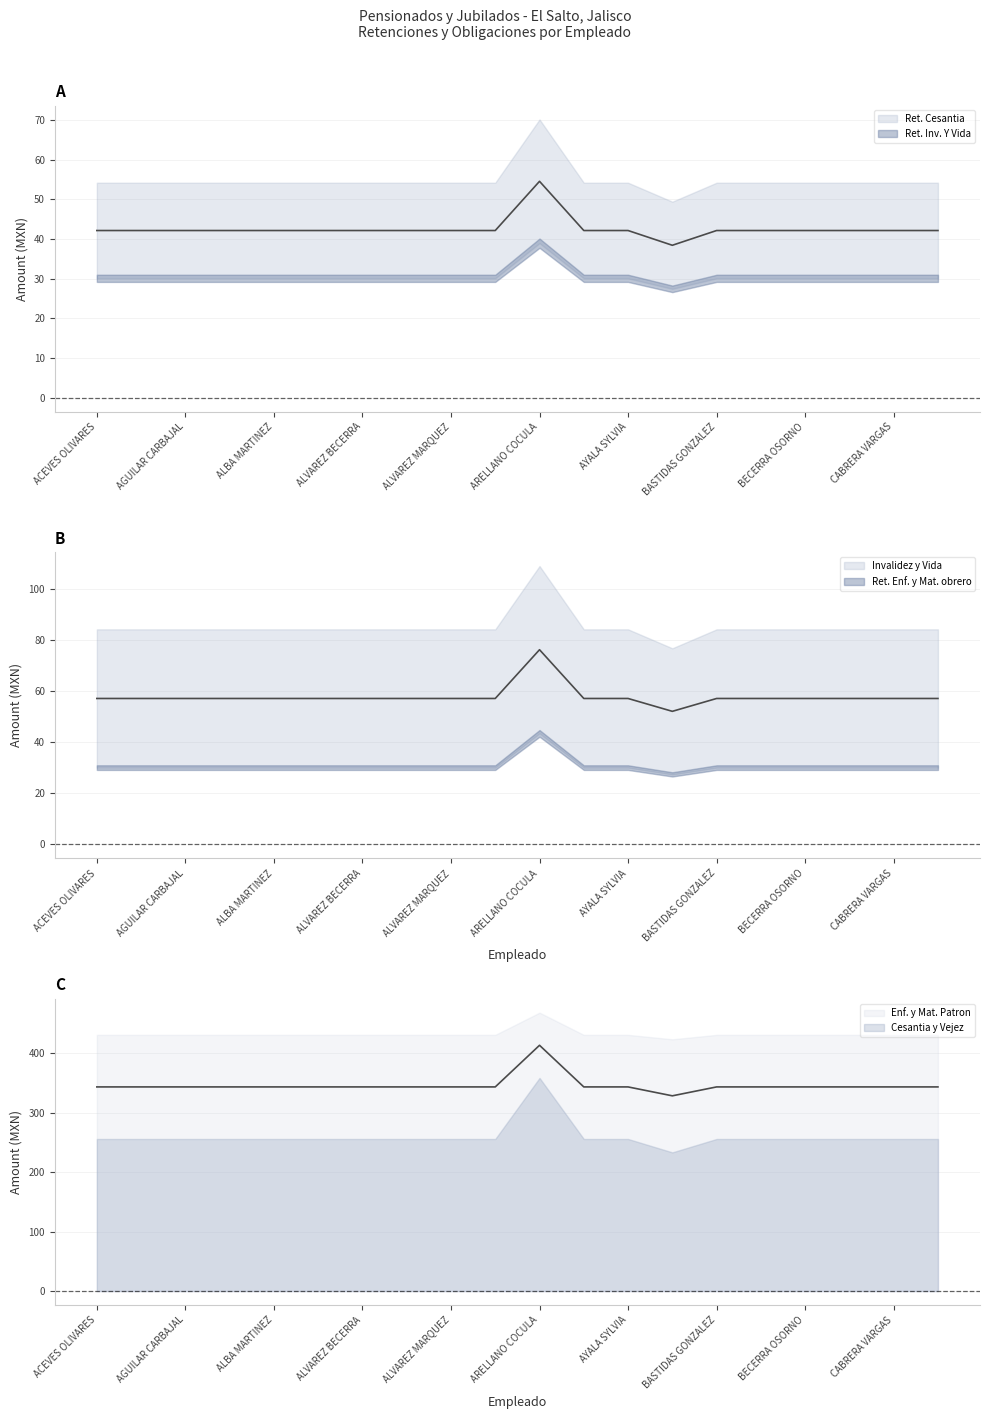

True or false: Ret. Inv. Y Vida and Ret. Enf. y Mat. obrero intersect in this chart.

False